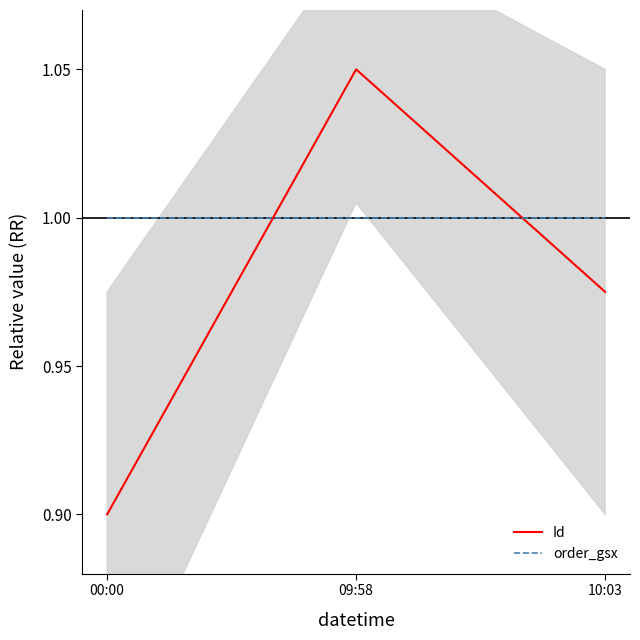

At which category is the sum across all series the highest?

09:58